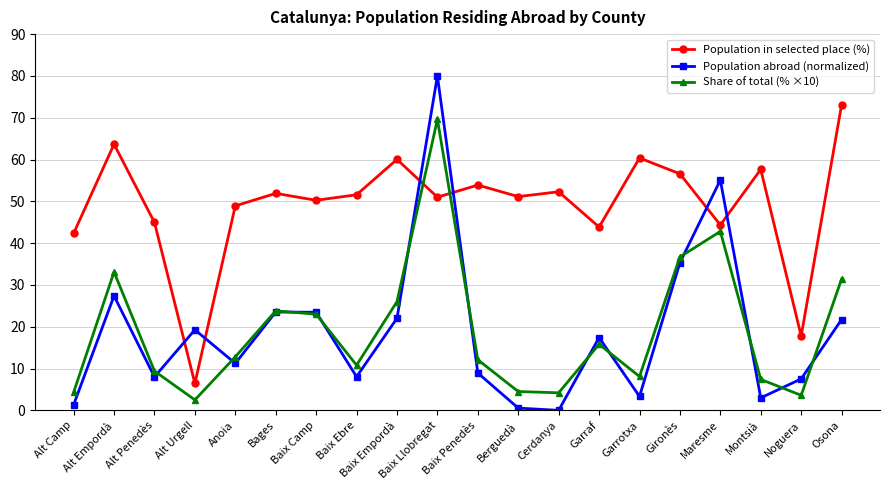

What is the lowest value of the Population in selected place (%) series?

6.5